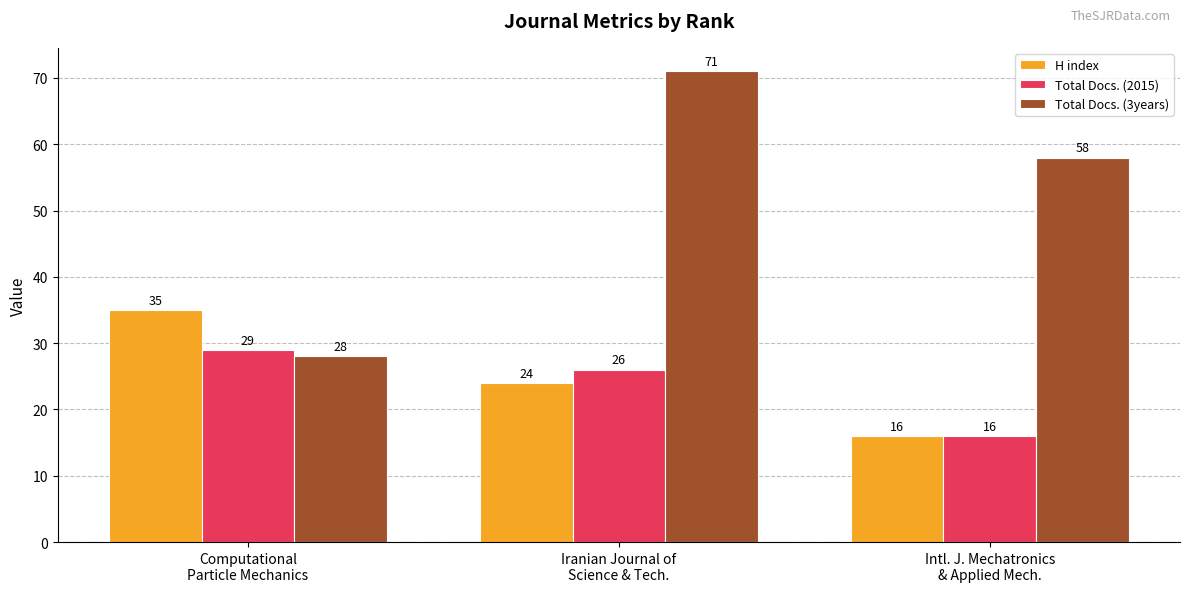

What is the total value across all series at Intl. J. Mechatronics
& Applied Mech.?

90